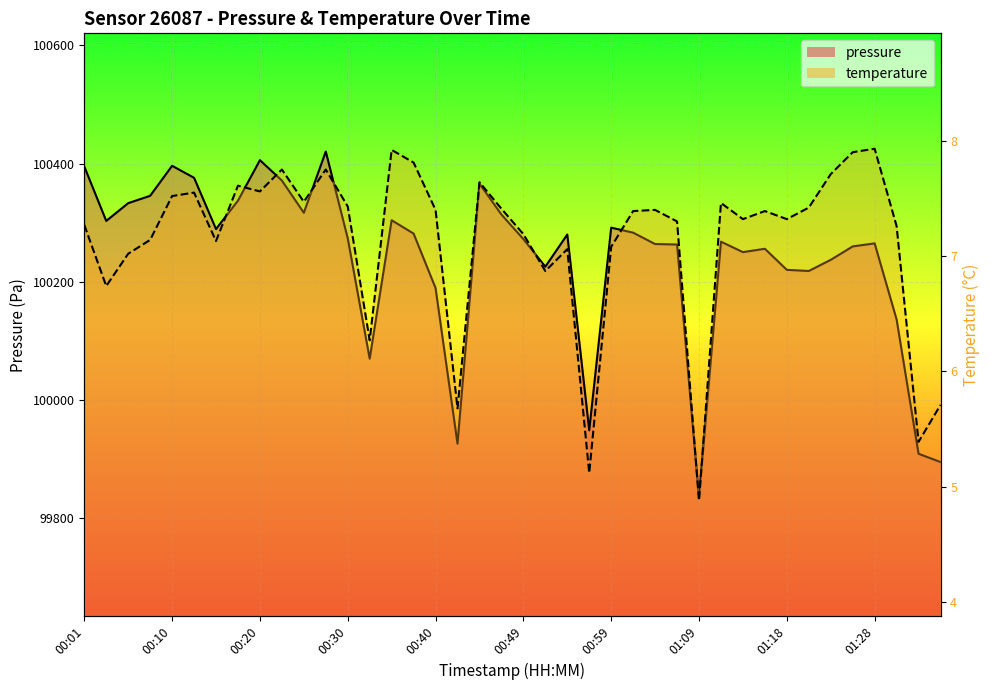

Rank the series at 00:59 from highest to lowest value.

pressure, temperature